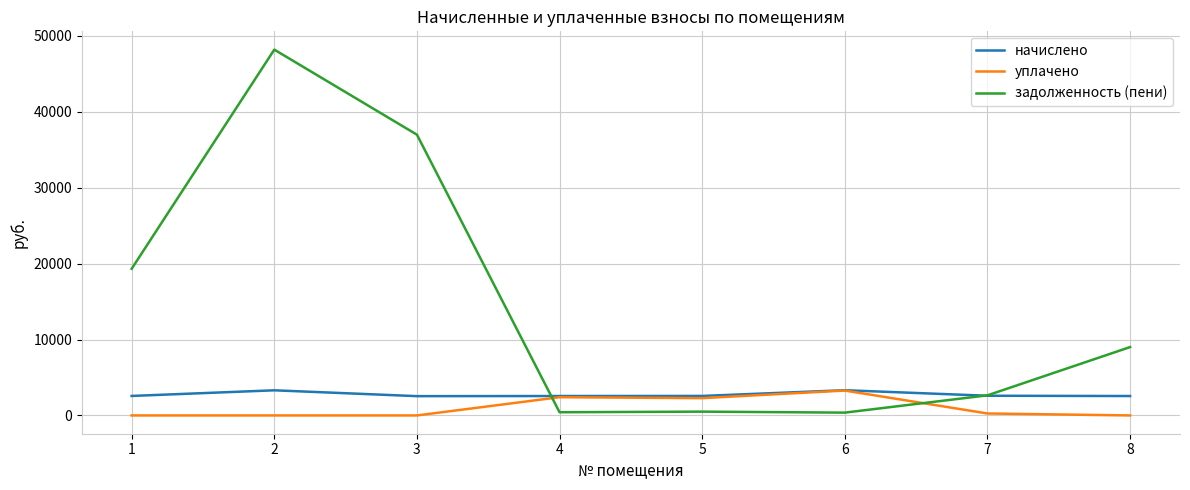

The value of уплачено at 8 is 1676.8. True or false?

False